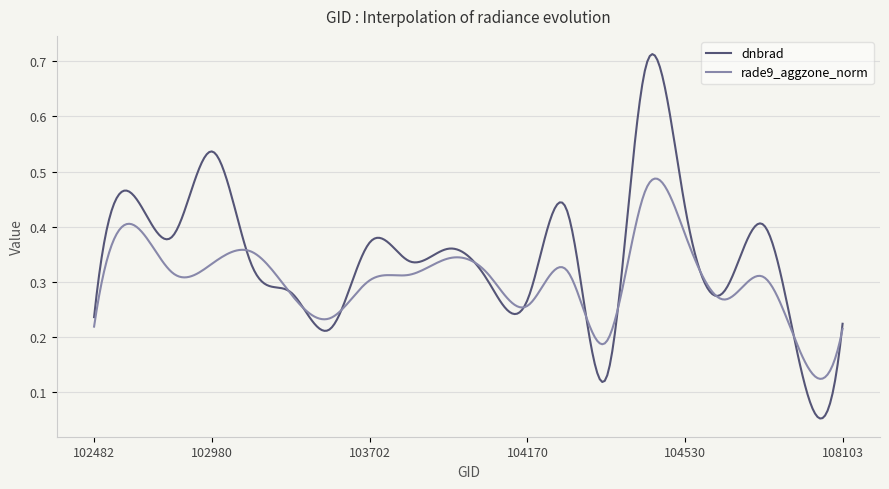

Which series ends up on top after the final intersection of dnbrad and rade9_aggzone_norm?

dnbrad